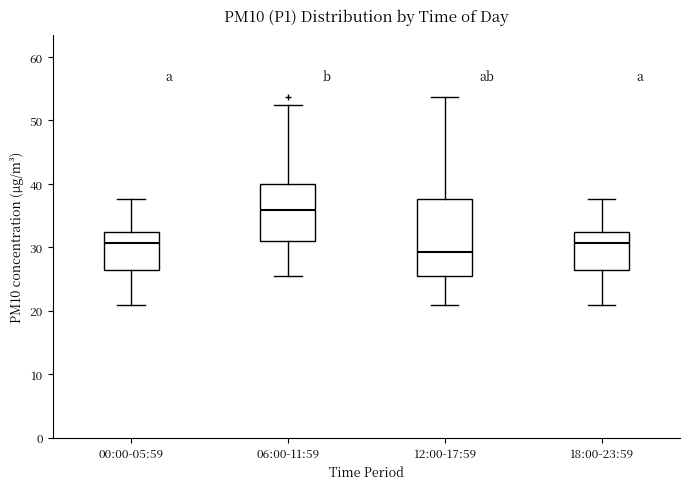

Reading left to right, read every box against the y-axis: the position of its median line, the range the box covers, and the ends of its whiskers. The values are not printed on the chart, so give them approximately, as read against the axis.

00:00-05:59: median 31, box 27 to 33, whiskers 21 to 38
06:00-11:59: median 36, box 31 to 40, whiskers 25 to 52
12:00-17:59: median 29, box 25 to 38, whiskers 21 to 54
18:00-23:59: median 31, box 27 to 33, whiskers 21 to 38